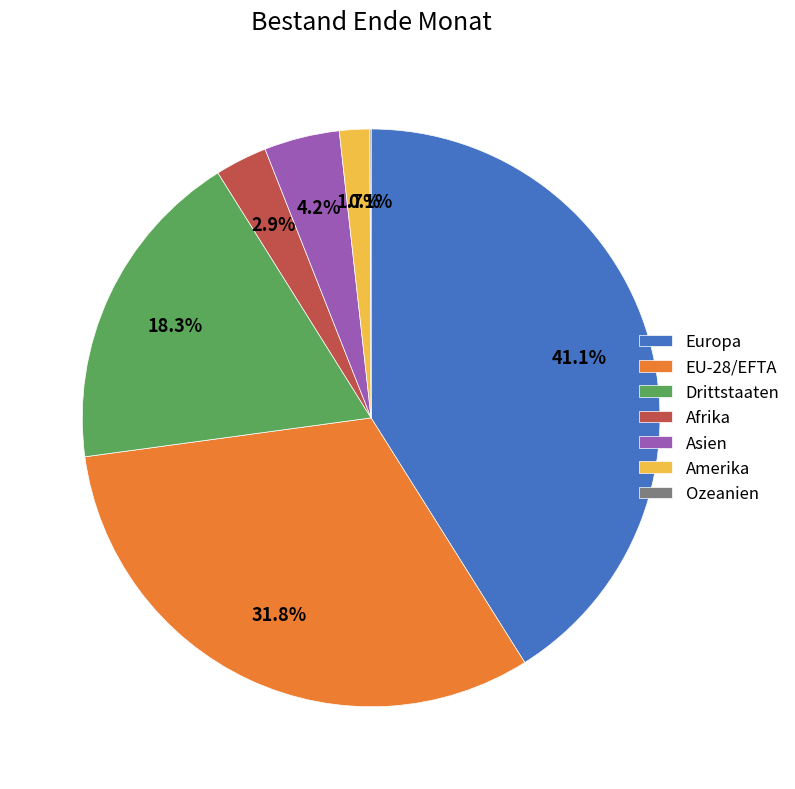

Is there any slice that represents more than half of the pie?

No